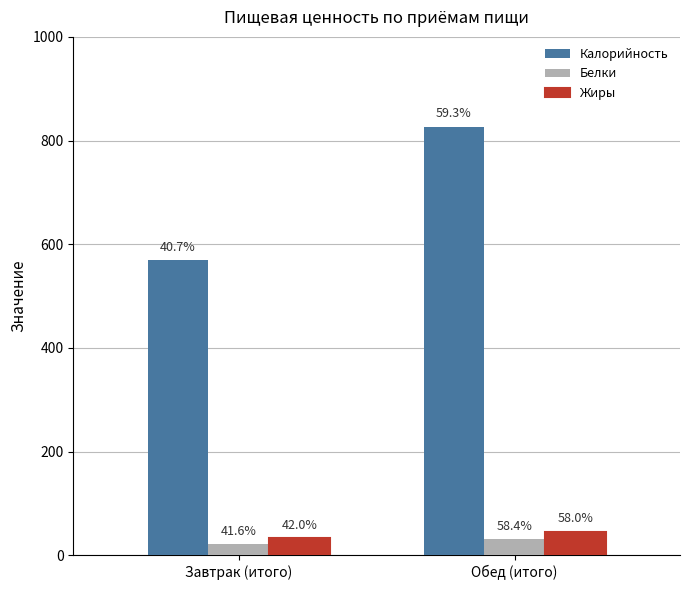

Reading right to left, transcribe all the data shown in this chart.

Калорийность: Обед (итого)=827.0	Завтрак (итого)=568.6
Белки: Обед (итого)=30.5	Завтрак (итого)=21.7
Жиры: Обед (итого)=45.5	Завтрак (итого)=33.0